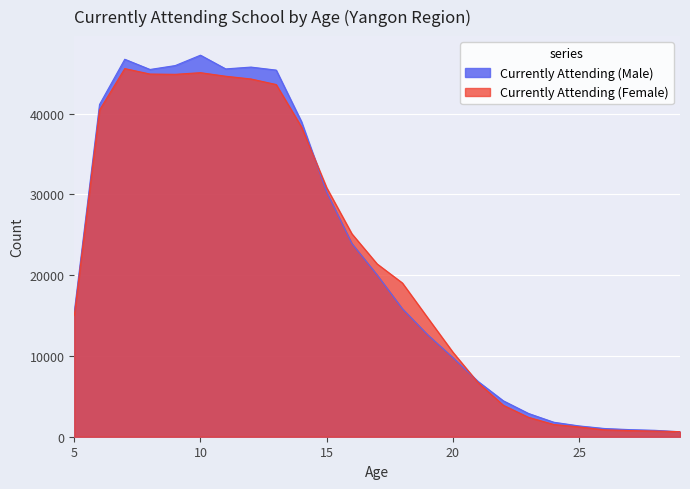

What is the total value across all series at 15?

61136